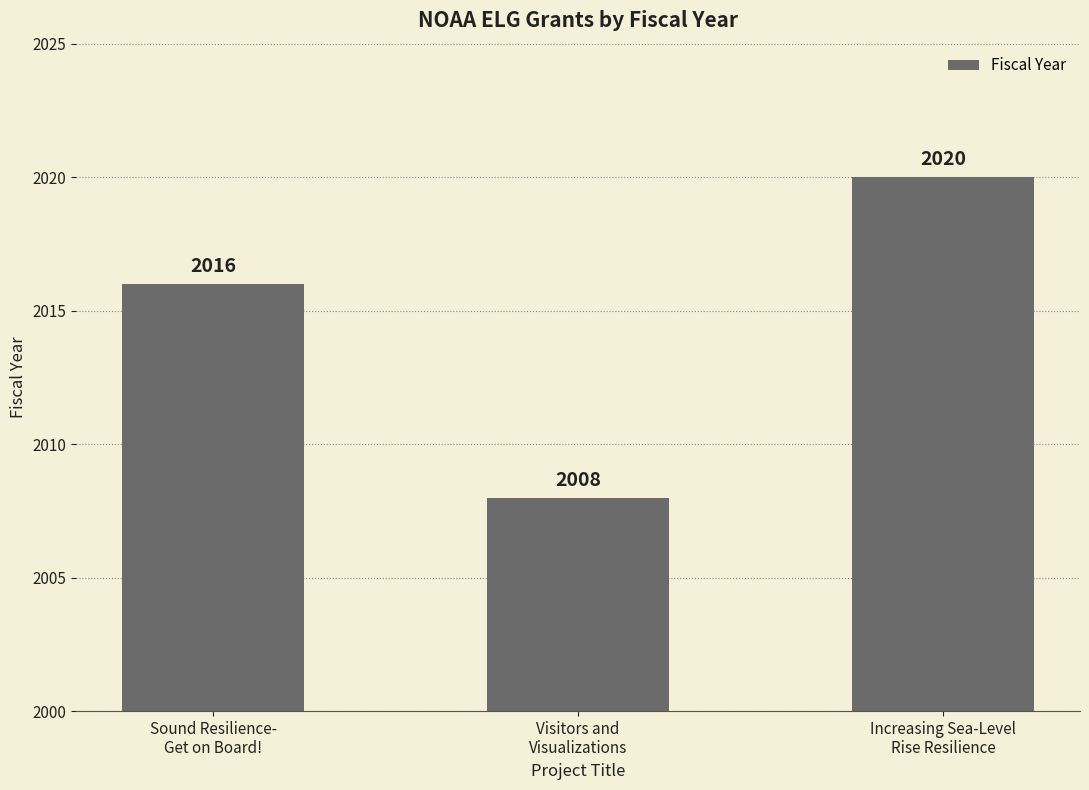

Reading left to right, what are all the values shown in this chart?

2016	2008	2020